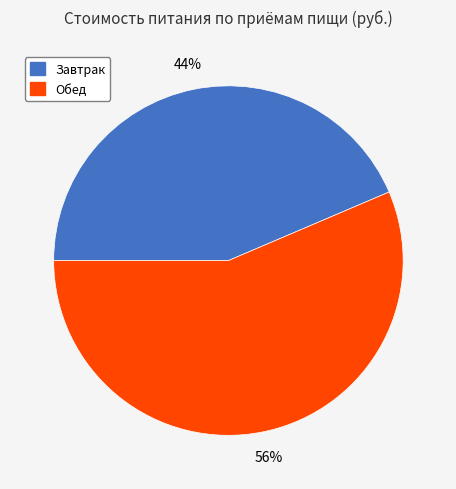

Is the sum of Обед and Завтрак greater than half?

Yes